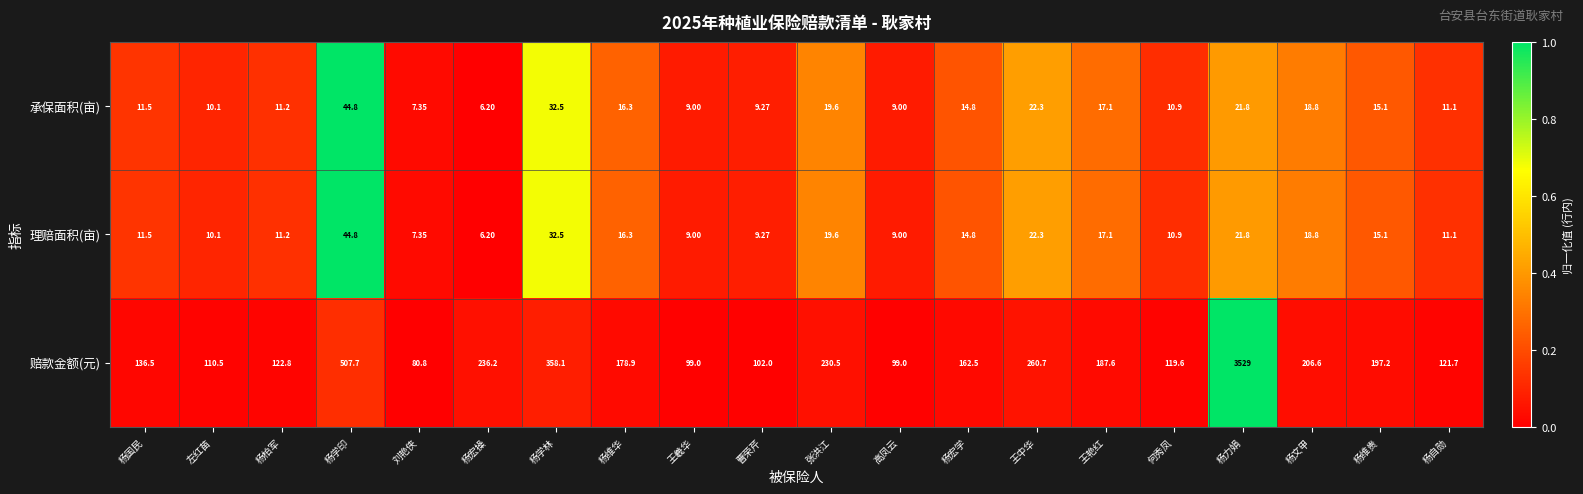

Which category has the lowest value across all series?

杨宏操